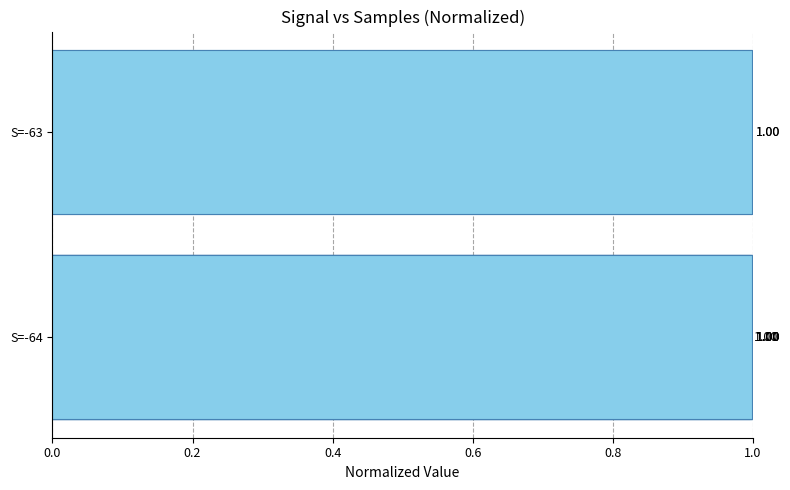

What is the value of the 4th bar from the left?

1.0